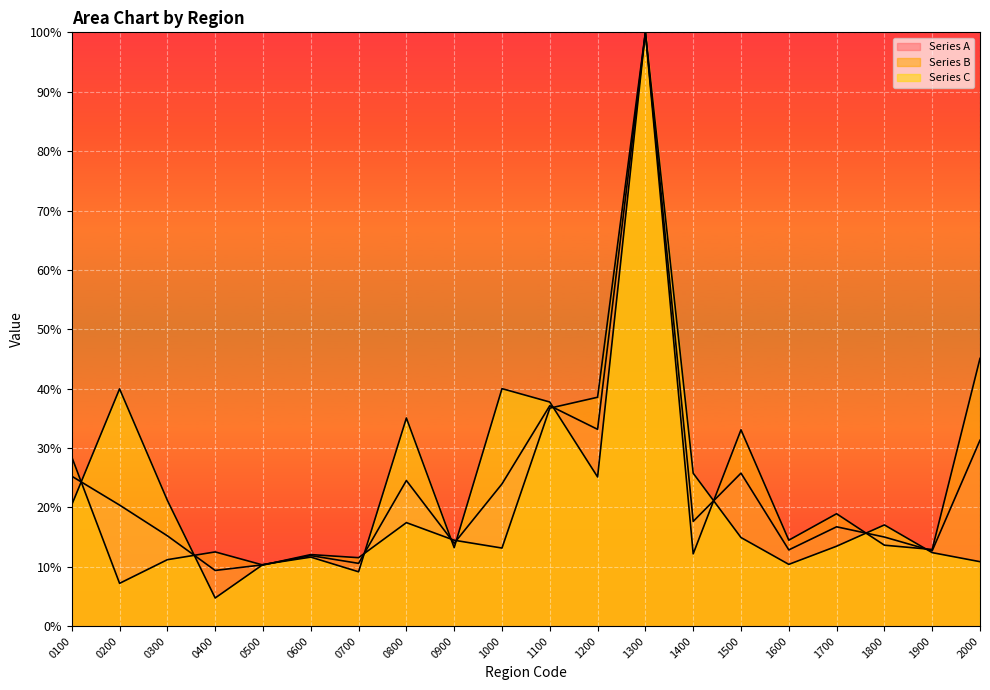

Reading left to right, transcribe all the data shown in this chart.

Series A: 0100=25.3	0200=20.4	0300=15.2	0400=9.4	0500=10.3	0600=11.9	0700=10.6	0800=24.5	0900=14.0	1000=24.0	1100=37.1	1200=33.2	1300=100.0	1400=17.7	1500=25.8	1600=12.9	1700=16.7	1800=15.0	1900=12.7	2000=31.3
Series B: 0100=28.5	0200=7.2	0300=11.2	0400=12.5	0500=10.3	0600=12.1	0700=11.5	0800=17.4	0900=14.5	1000=13.2	1100=36.7	1200=38.6	1300=100.0	1400=12.2	1500=33.1	1600=14.5	1700=18.9	1800=13.6	1900=12.9	2000=45.1
Series C: 0100=20.5	0200=40.0	0300=21.2	0400=4.8	0500=10.4	0600=11.6	0700=9.2	0800=35.1	0900=13.2	1000=40.0	1100=37.8	1200=25.1	1300=100.0	1400=25.8	1500=14.9	1600=10.4	1700=13.5	1800=17.1	1900=12.4	2000=10.9